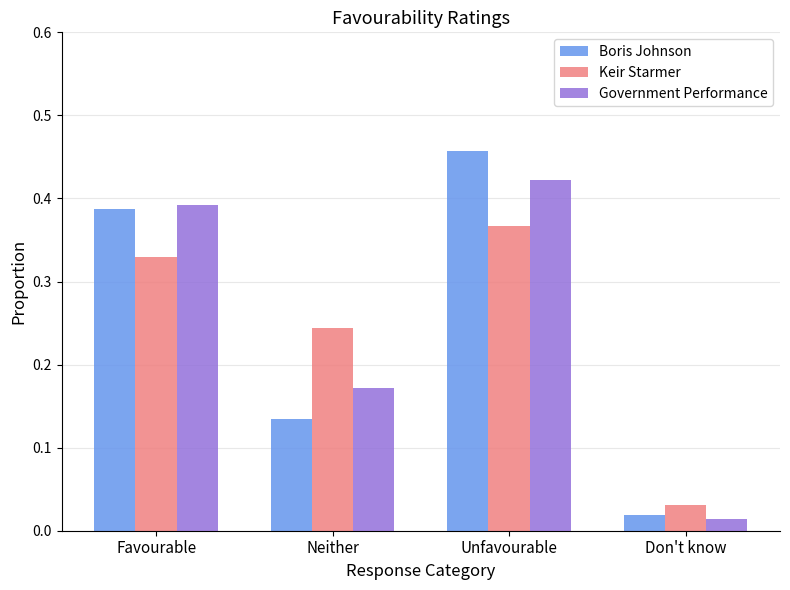

Which category has the lowest value across all series?

Don't know